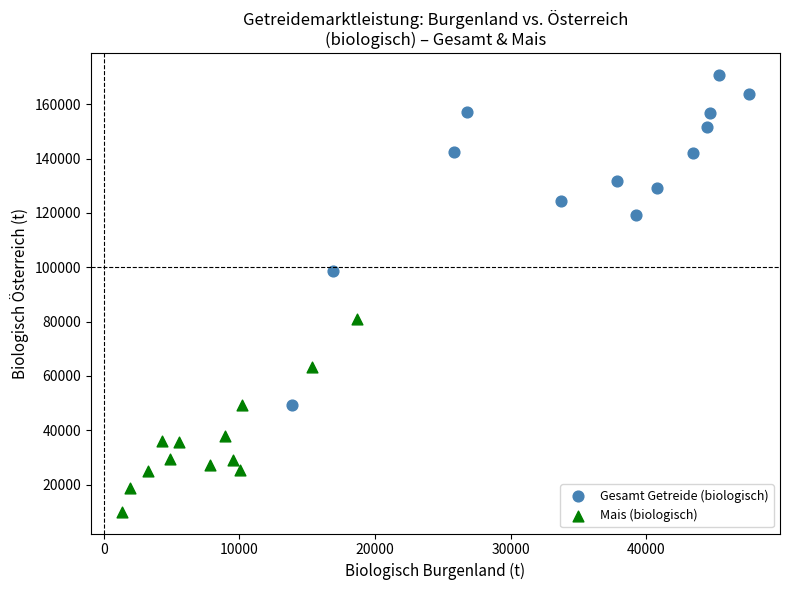

Which series reaches the maximum Y coordinate?

Gesamt Getreide (biologisch)